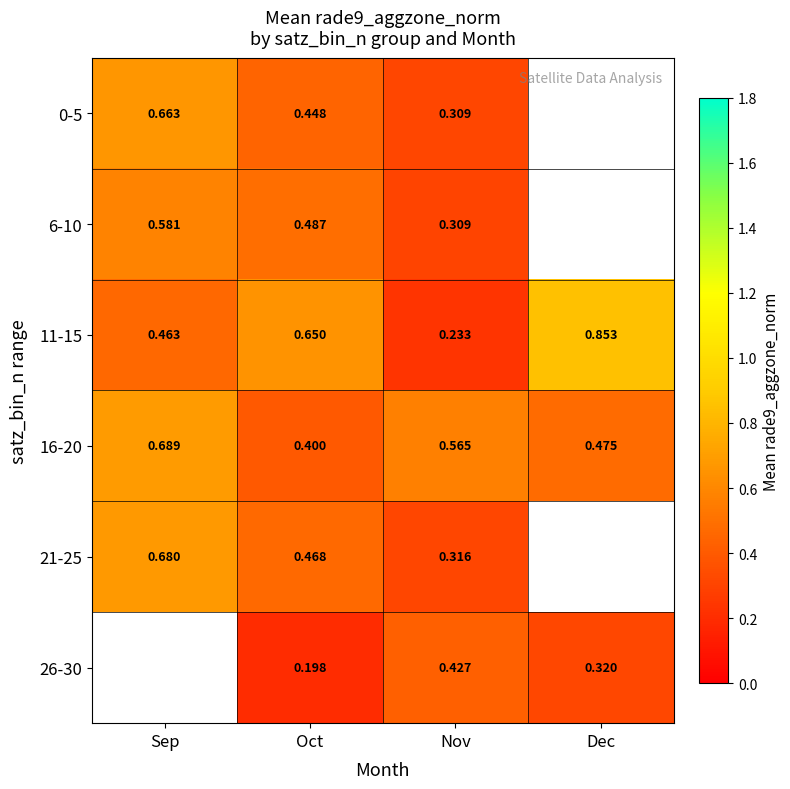

Count the number of data series in this chart.

6